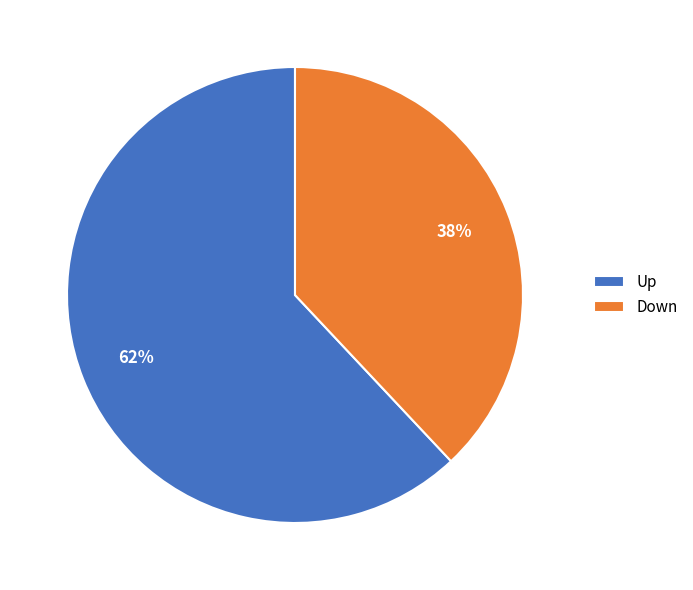

To the nearest percent, what is the difference between the largest and smallest slice percentages?

24%